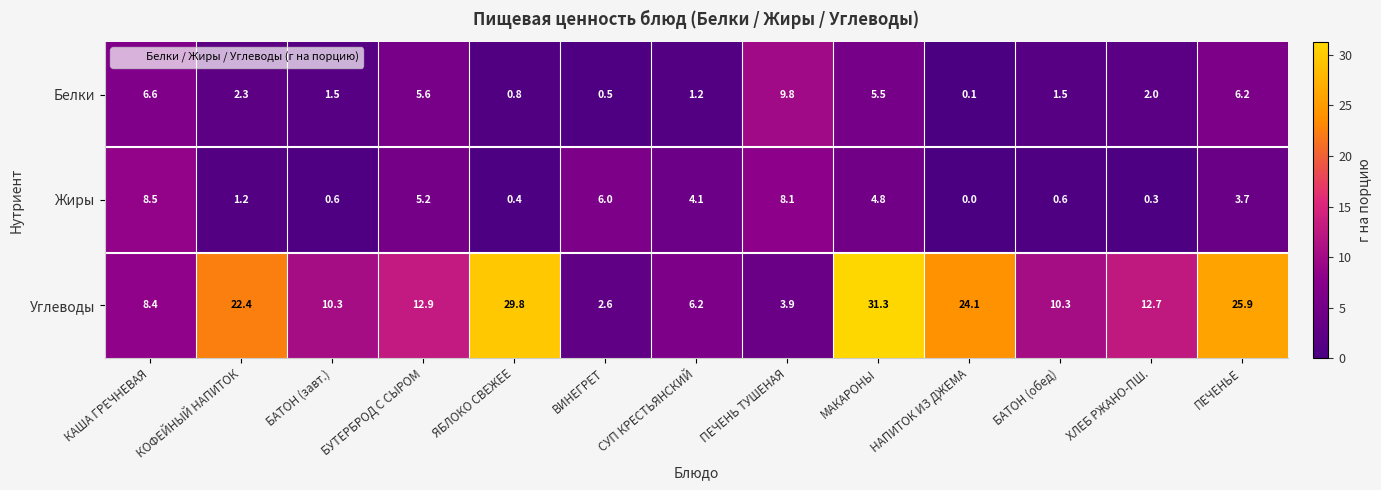

What is the maximum value for Жиры?

8.5